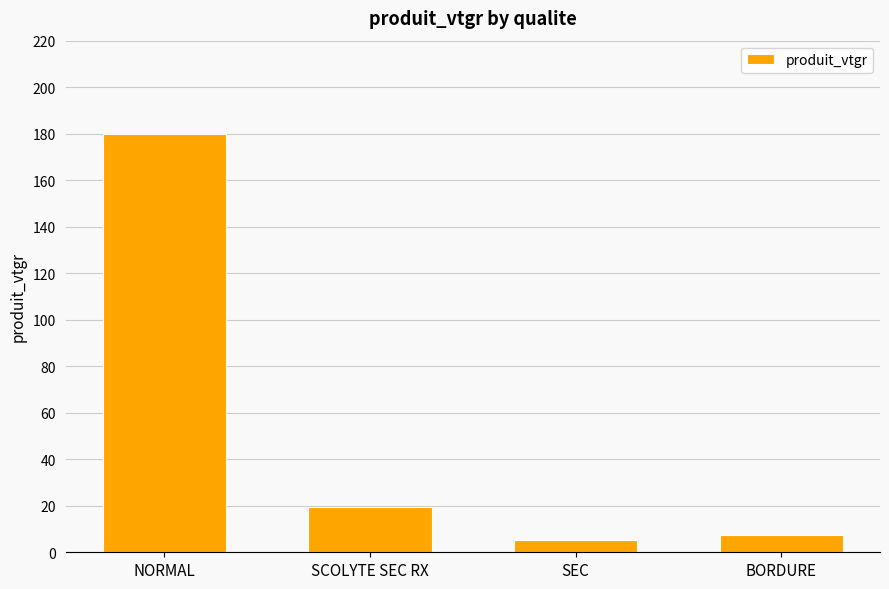

List the labels in order of value, smallest first.

SEC, BORDURE, SCOLYTE SEC RX, NORMAL